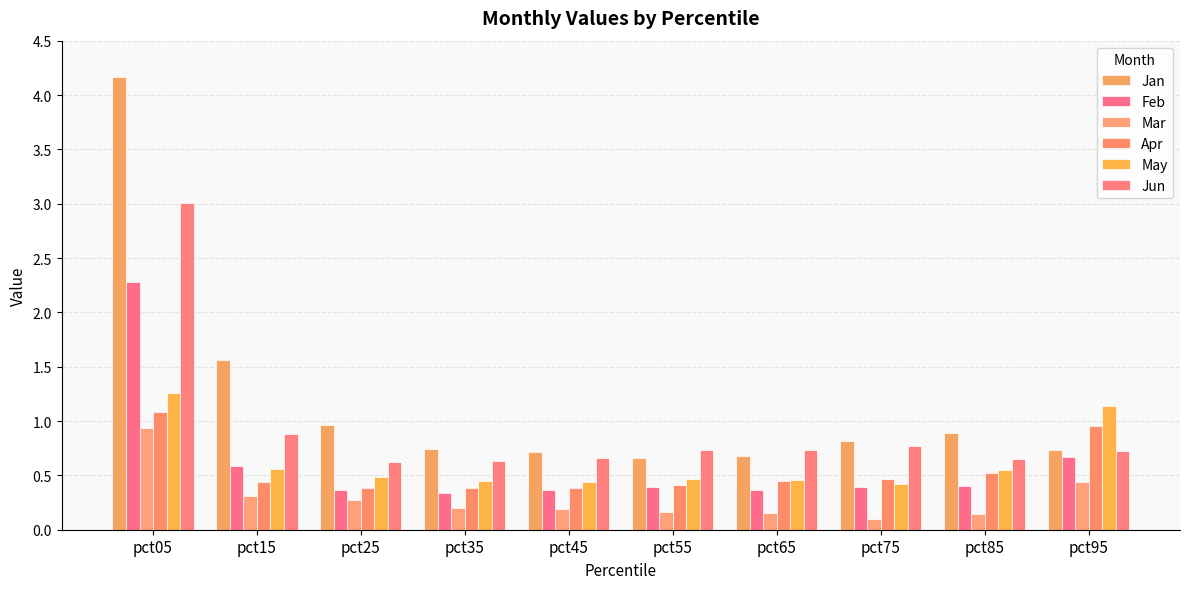

How many bars are there in total?

60